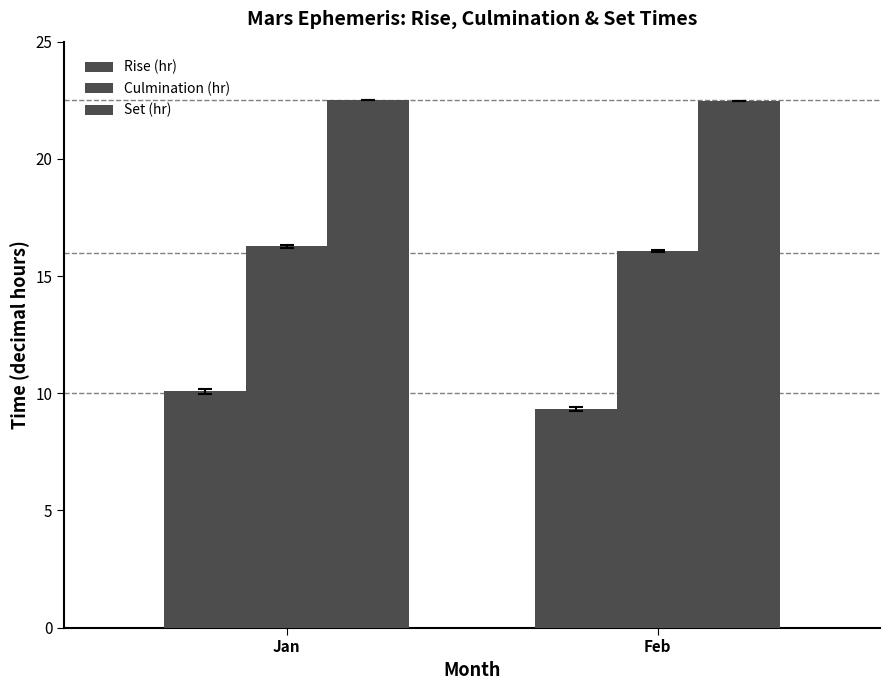

Count the number of categories in the chart.

2